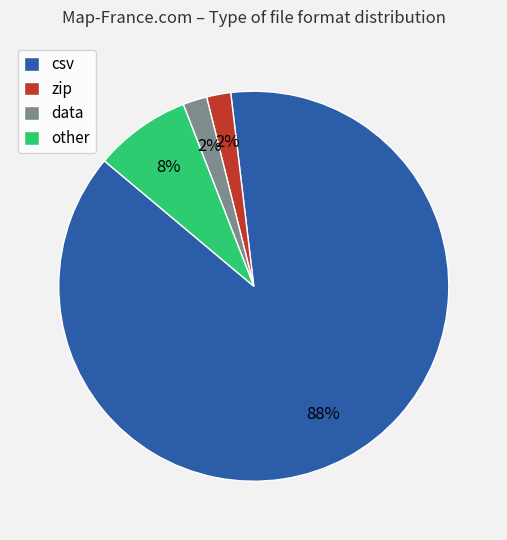

The other slice represents 8% of the pie. True or false?

True